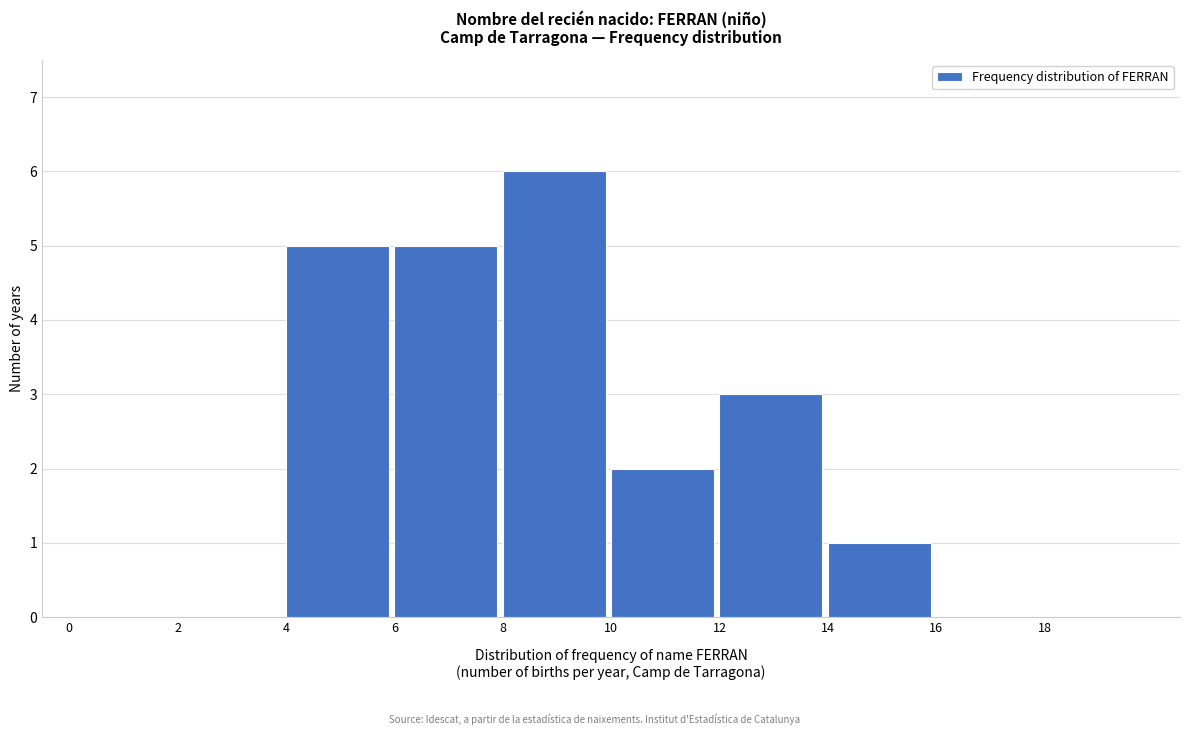

Reading left to right, transcribe this chart: for each bar, give the range it covers on the x-axis and its height. The values are not printed on the chart, so give them approximately, as read against the axis.

0 to 2: 0
2 to 4: 0
4 to 6: 5
6 to 8: 5
8 to 10: 6
10 to 12: 2
12 to 14: 3
14 to 16: 1
16 to 18: 0
18 to 20: 0